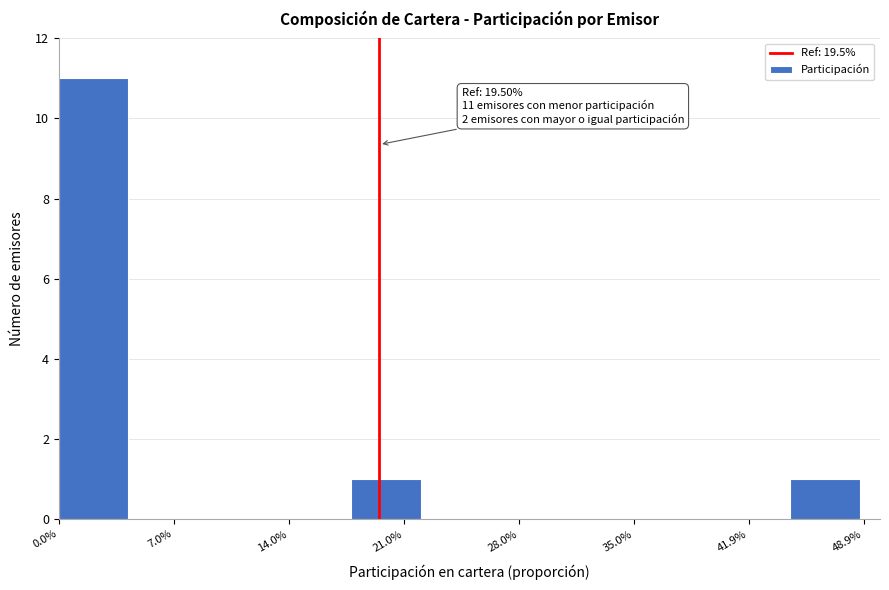

Which range on the x-axis has the tallest bar?

0 to 4